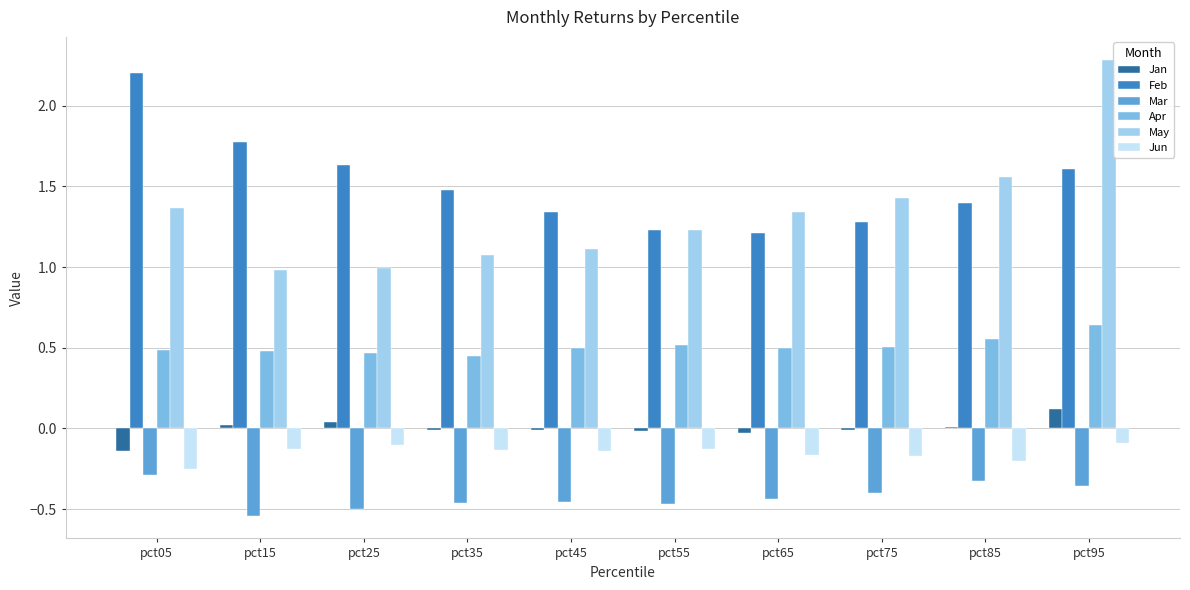

Count the number of data series in this chart.

6